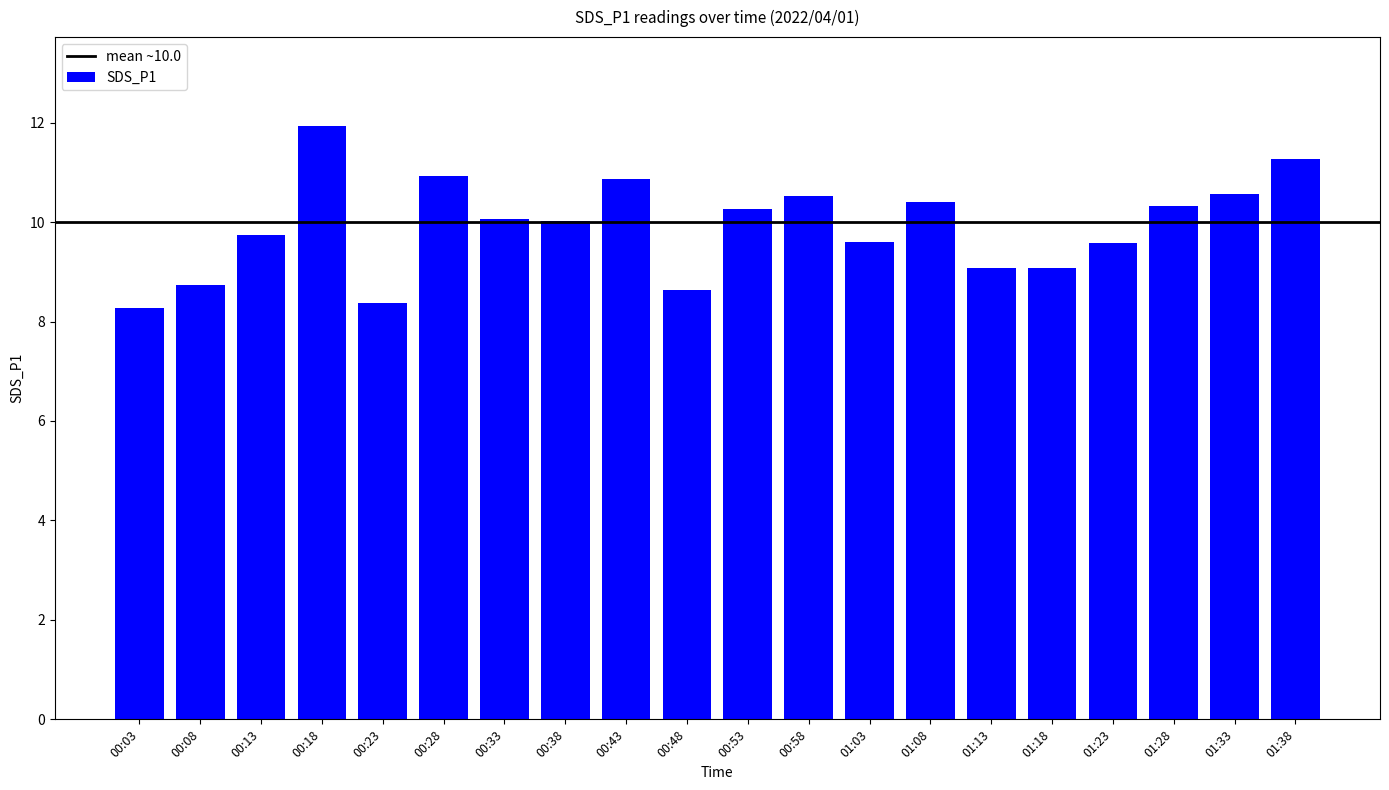

What is the sum of the values at 00:23 and 01:08?

18.8